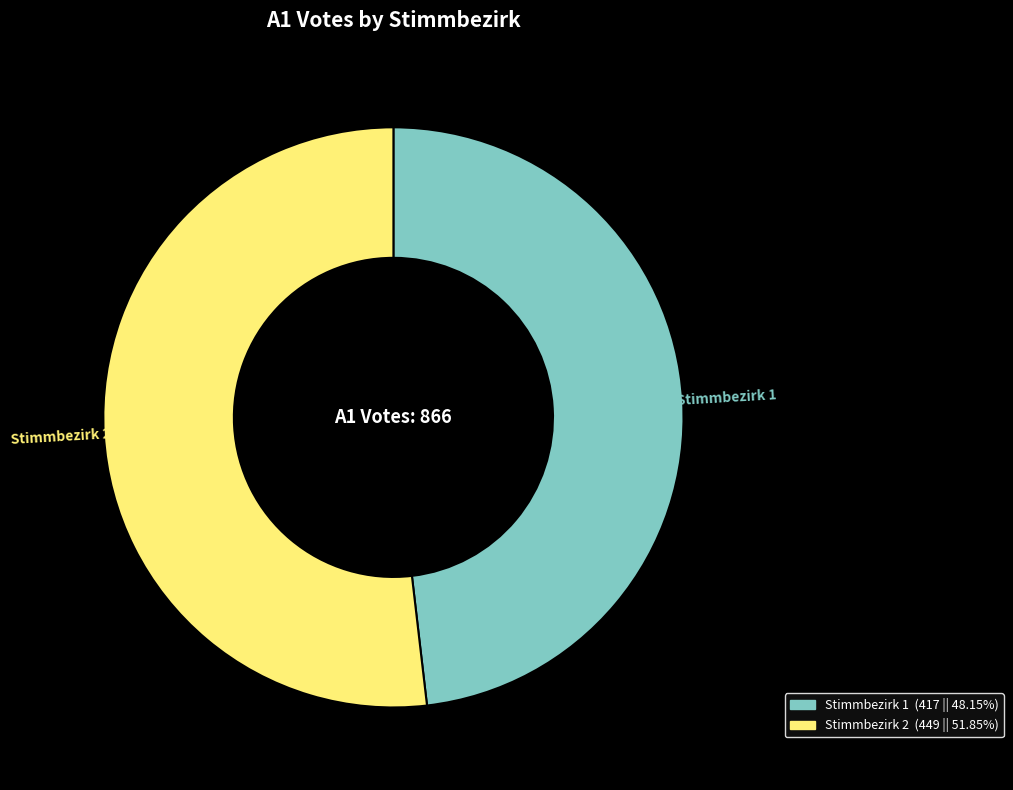

Is the sum of Stimmbezirk 2 and Stimmbezirk 1 greater than half?

Yes